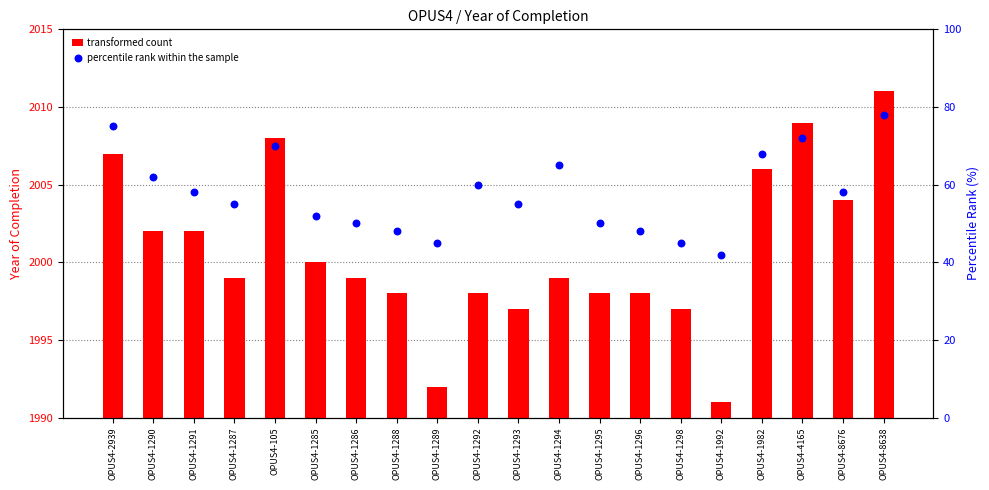

At which category is the sum across all series the highest?

OPUS4-8638